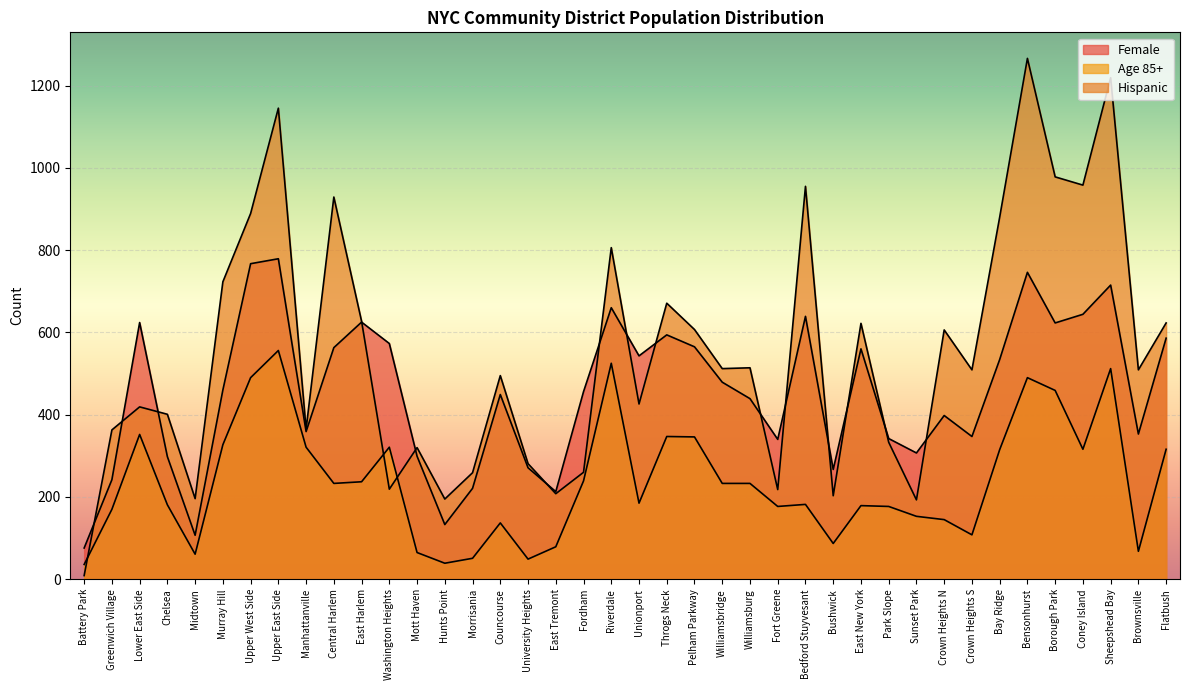

What is the difference between the Female values at Lower East Side and Riverdale?

36